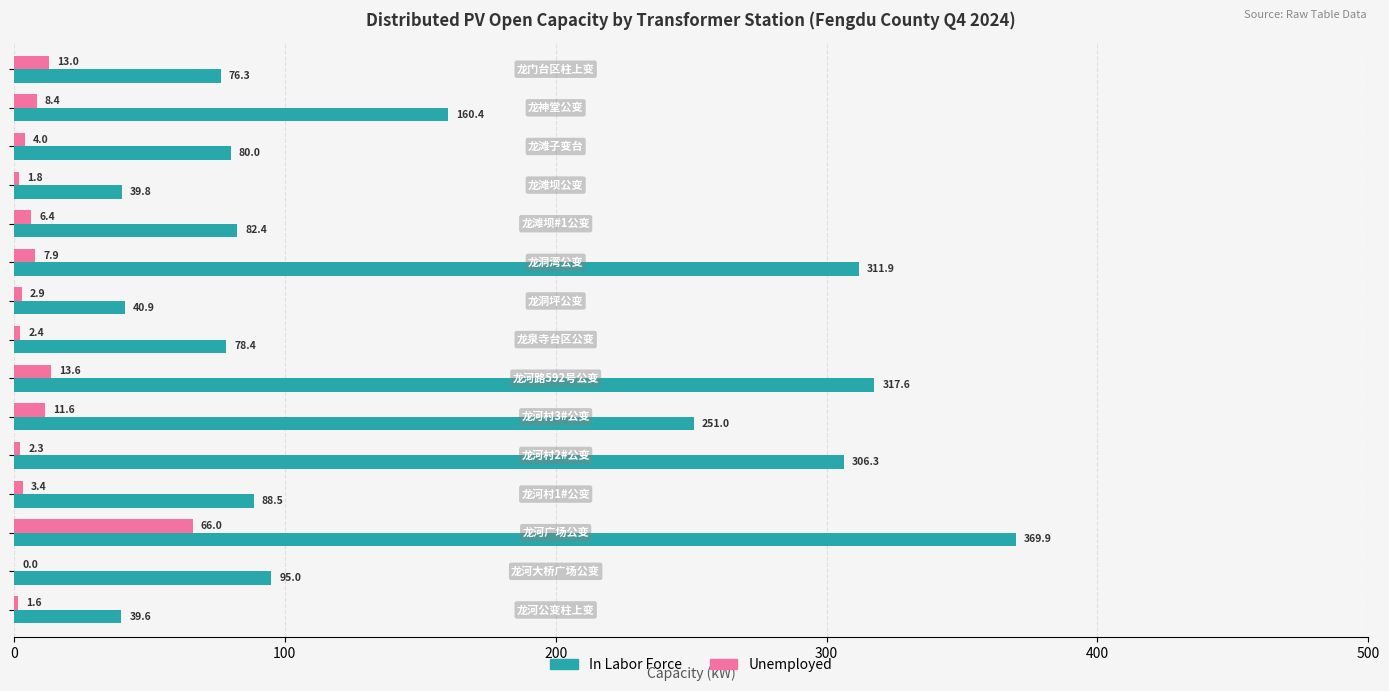

What is the highest value of the Unemployed series?

66.0